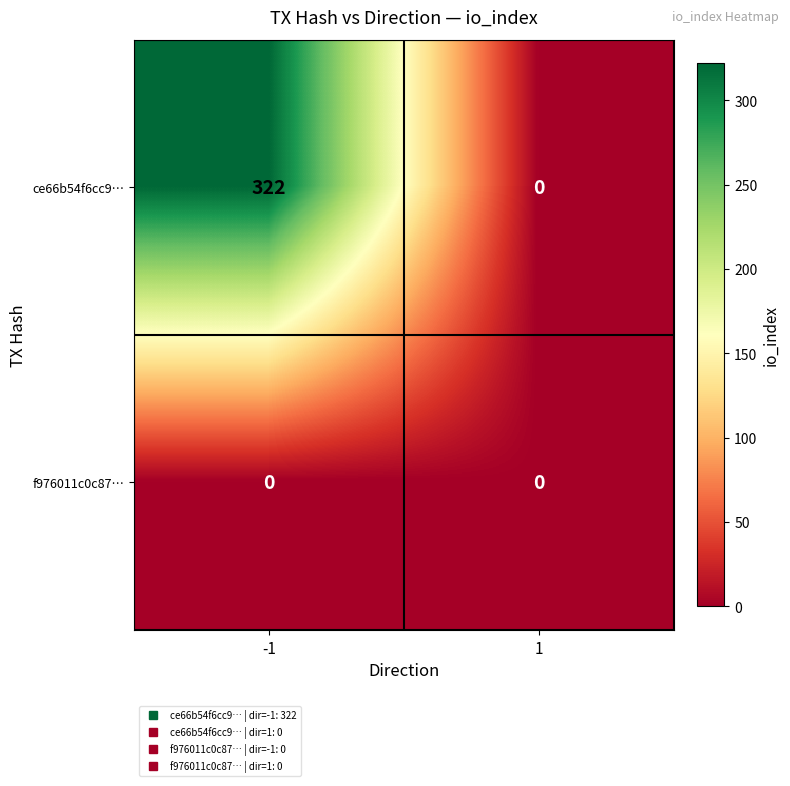

What is the total value across all series at -1?

322